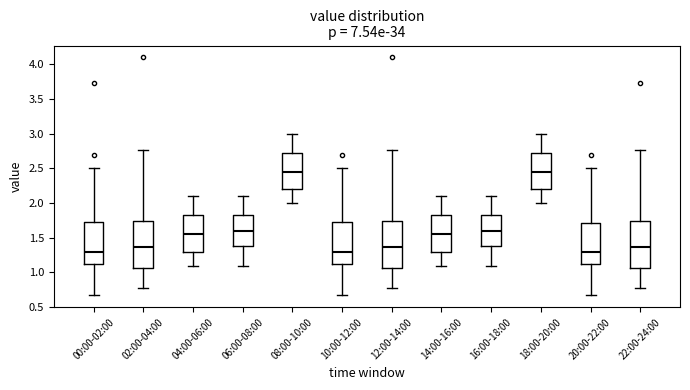

Reading left to right, transcribe this box plot: for each box, give where its median line is, the range the box spans, and where its two whiskers end, as read against the y-axis. The values are not printed on the chart, so give them approximately, as read against the axis.

00:00-02:00: median 1.30, box 1.10 to 1.75, whiskers 0.65 to 2.50
02:00-04:00: median 1.35, box 1.05 to 1.75, whiskers 0.75 to 2.75
04:00-06:00: median 1.55, box 1.30 to 1.85, whiskers 1.10 to 2.10
06:00-08:00: median 1.60, box 1.40 to 1.85, whiskers 1.10 to 2.10
08:00-10:00: median 2.45, box 2.20 to 2.75, whiskers 2.00 to 3.00
10:00-12:00: median 1.30, box 1.10 to 1.75, whiskers 0.65 to 2.50
12:00-14:00: median 1.35, box 1.05 to 1.75, whiskers 0.75 to 2.75
14:00-16:00: median 1.55, box 1.30 to 1.85, whiskers 1.10 to 2.10
16:00-18:00: median 1.60, box 1.40 to 1.85, whiskers 1.10 to 2.10
18:00-20:00: median 2.45, box 2.20 to 2.75, whiskers 2.00 to 3.00
20:00-22:00: median 1.30, box 1.10 to 1.70, whiskers 0.65 to 2.50
22:00-24:00: median 1.35, box 1.05 to 1.75, whiskers 0.75 to 2.75